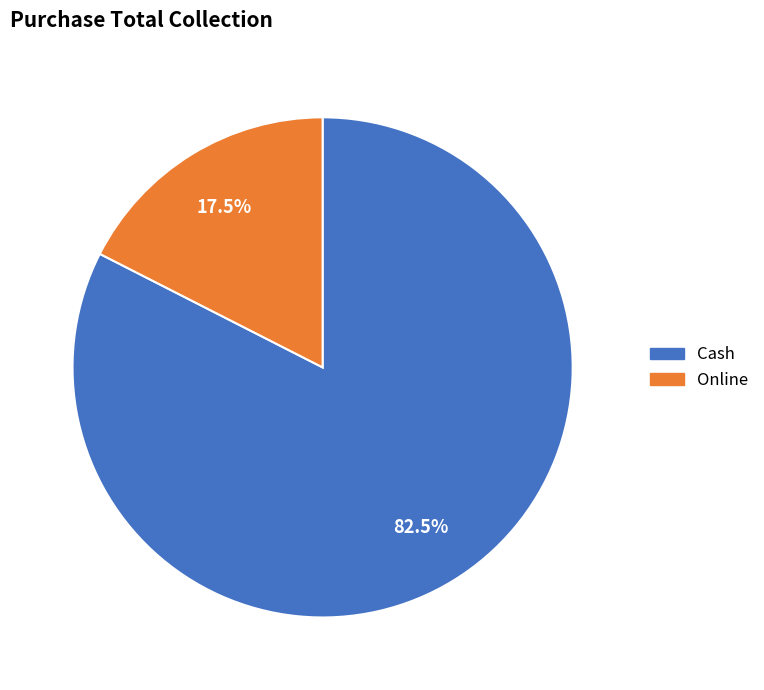

Which slice is the largest?

Cash